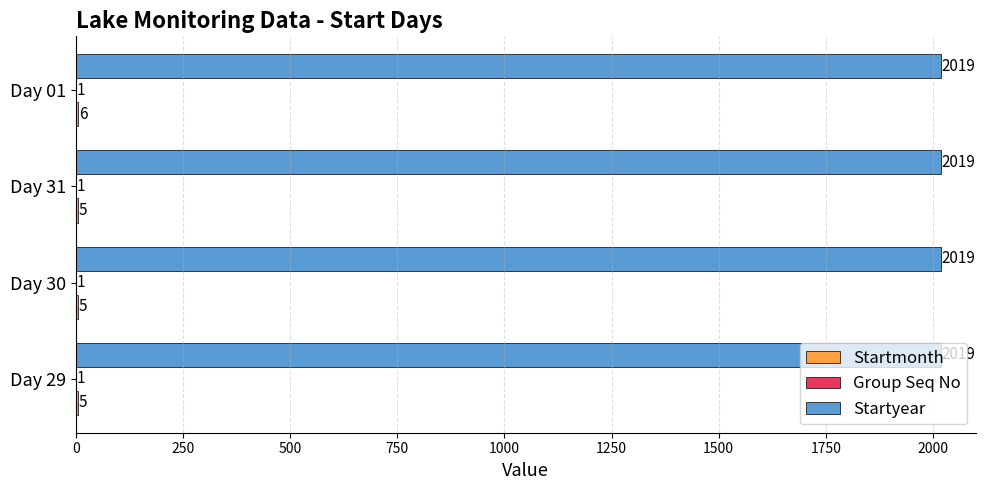

At which category is the sum across all series the highest?

Day 01